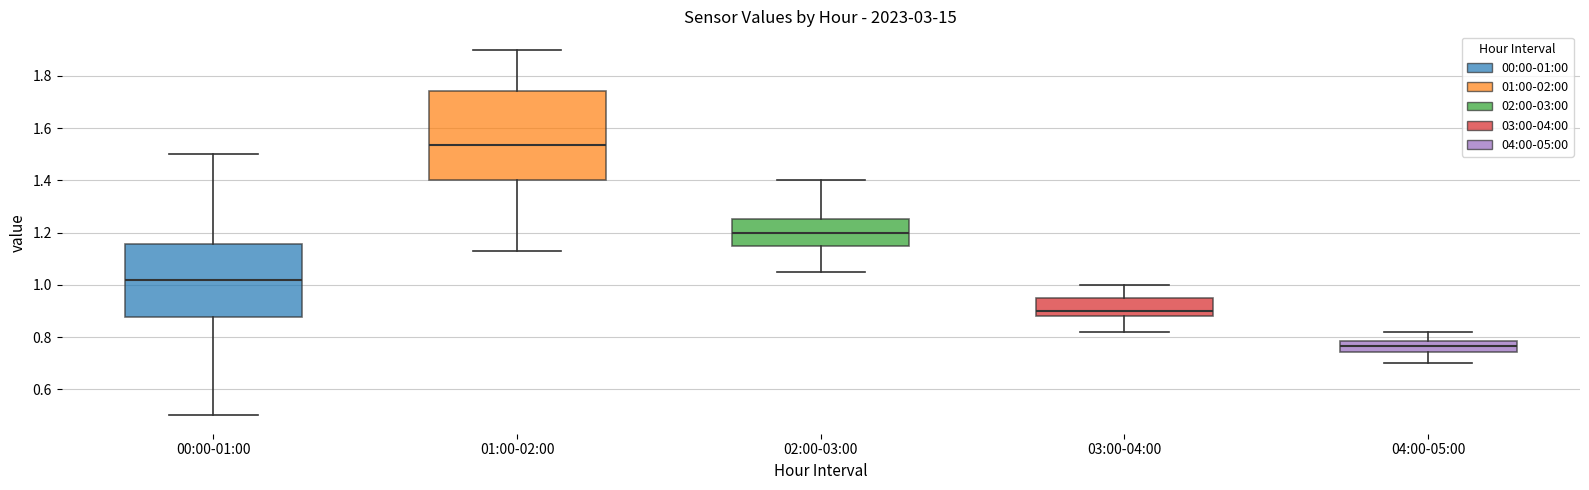

Where does the median line of the box for 02:00-03:00 sit on the y-axis? The values are not printed on the chart, so give them approximately, as read against the axis.

1.20